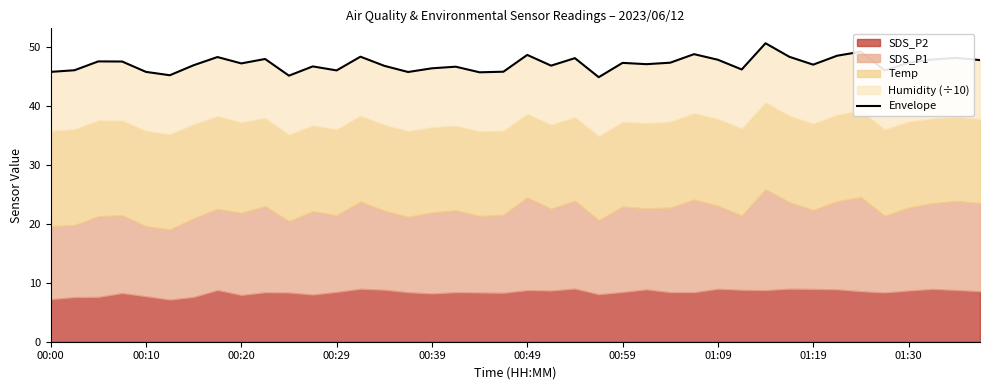

What is the maximum value shown in the chart?

50.7